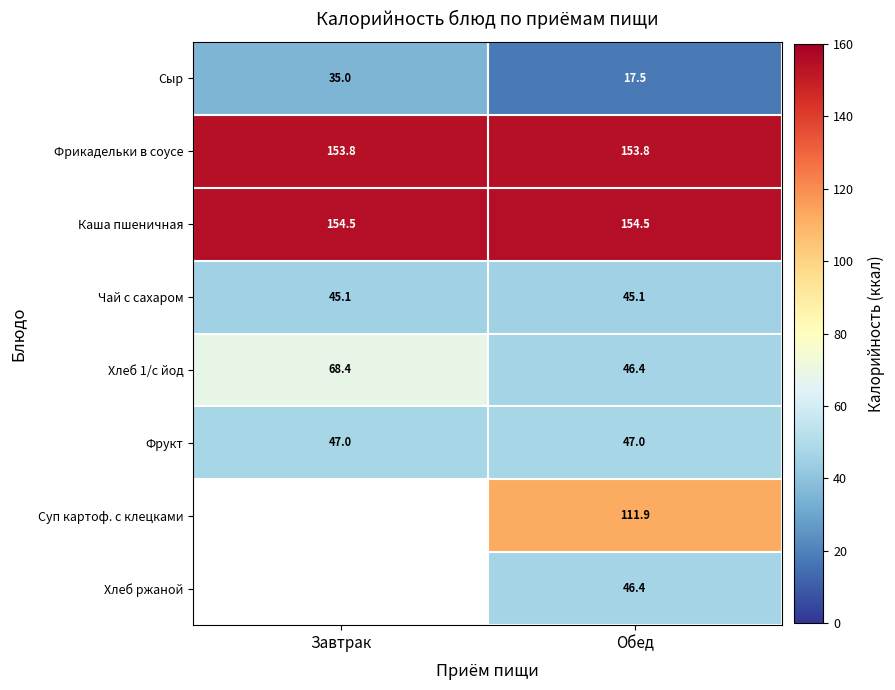

Which label corresponds to the smallest value in the chart?

Обед